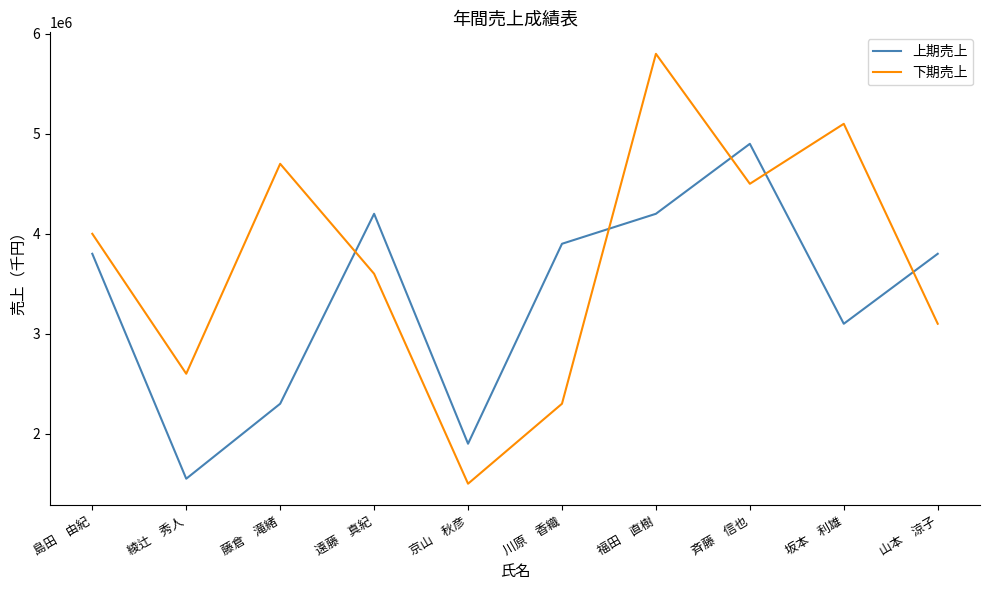

Which series has the largest range (max minus min)?

下期売上